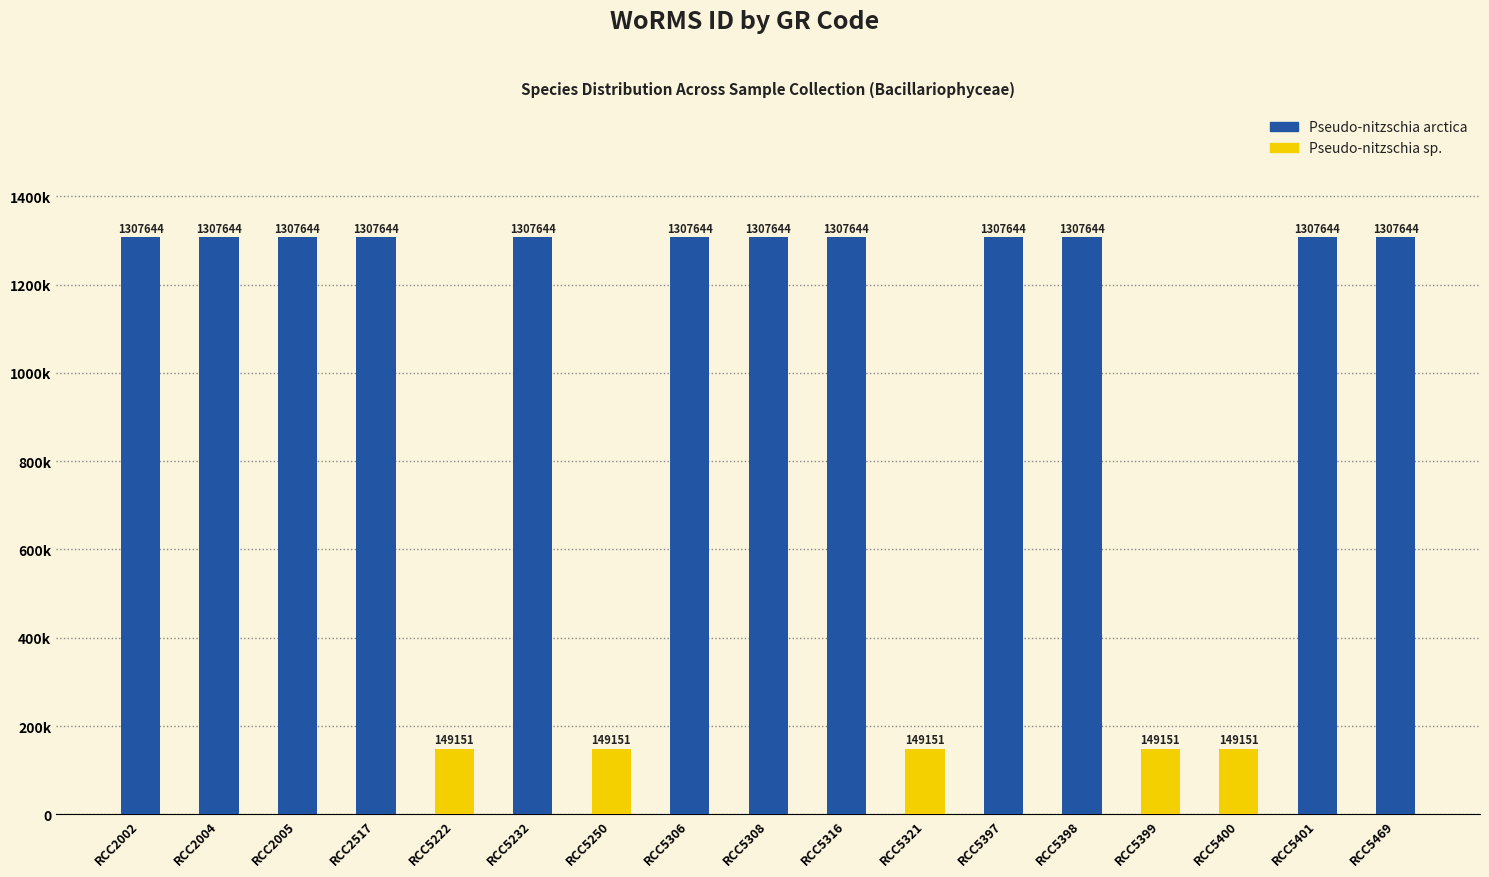

What is the value of the Pseudo-nitzschia arctica bar at the 8th from the left?

1307644